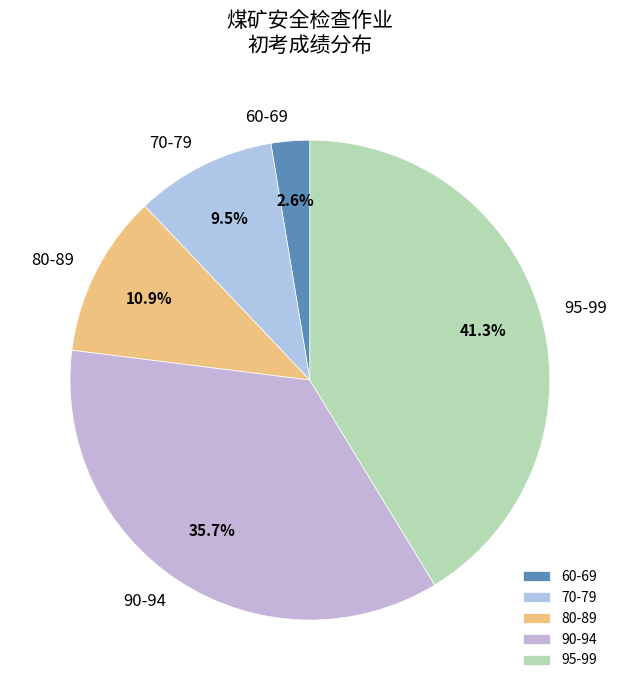

Between 60-69 and 70-79, which is larger?

70-79